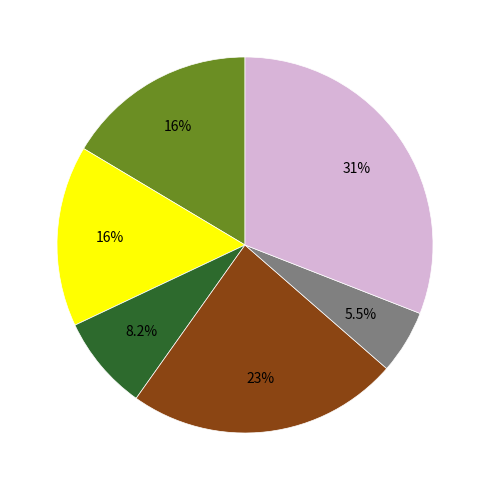

How many slices are in this pie chart?

6